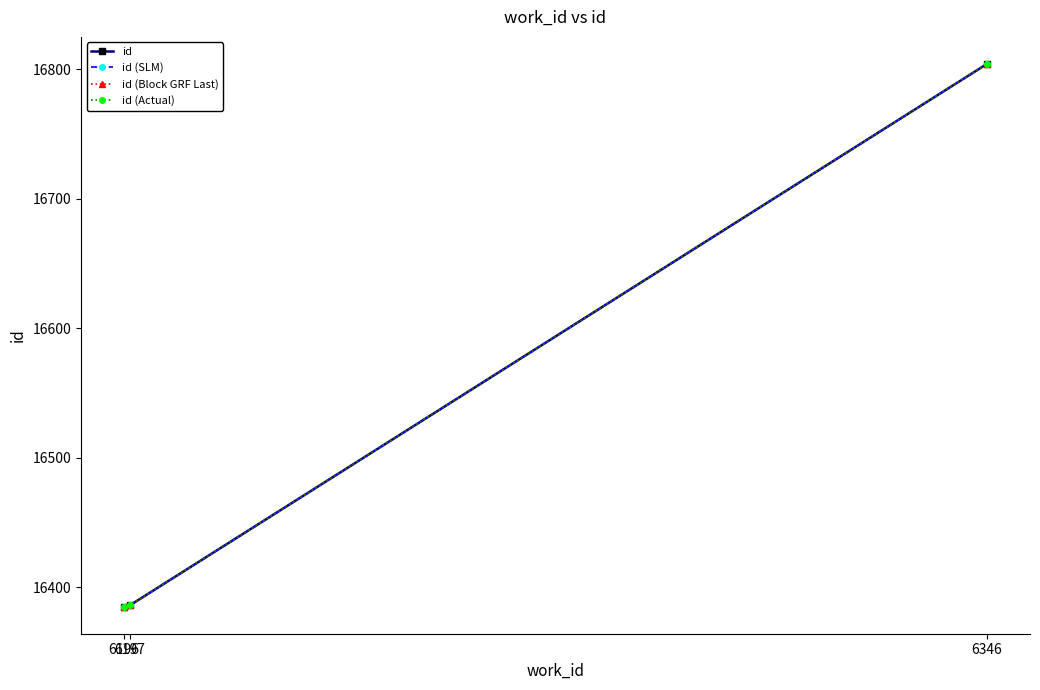

Does the chart display data point markers on the line(s)?

Yes